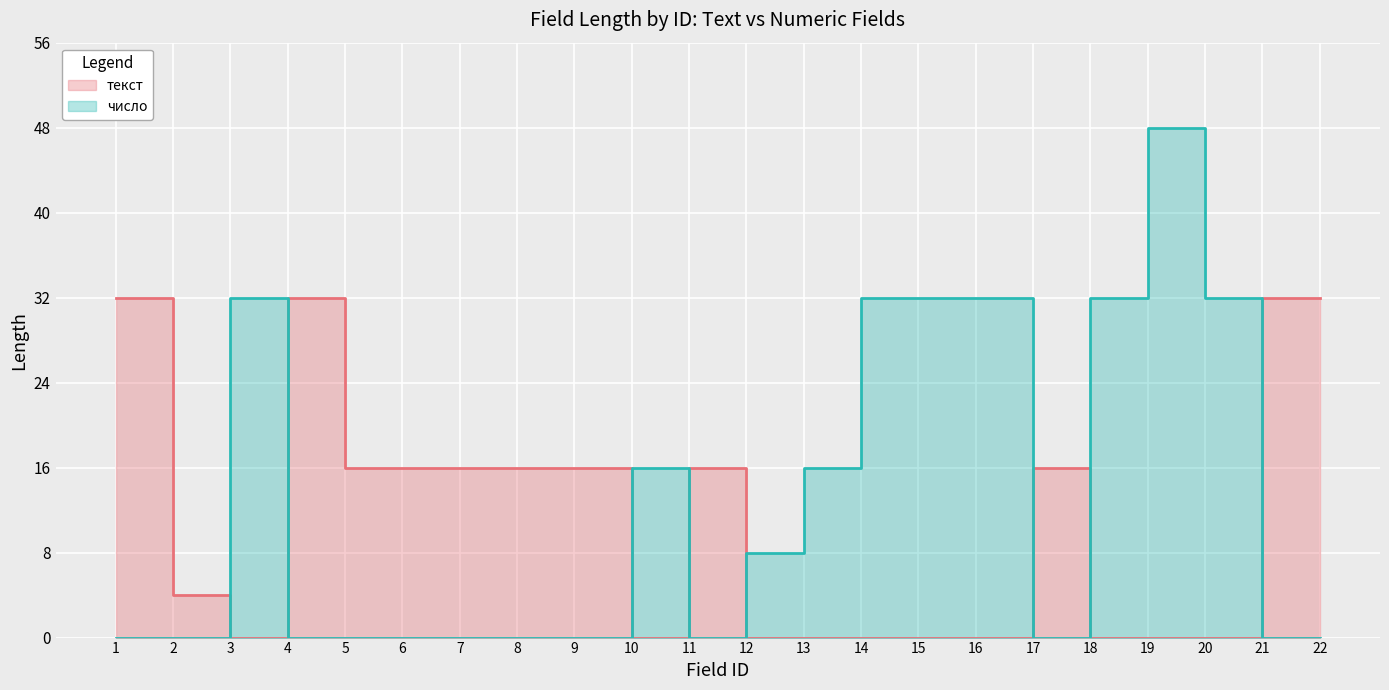

At which category does число reach its first local valley?

11